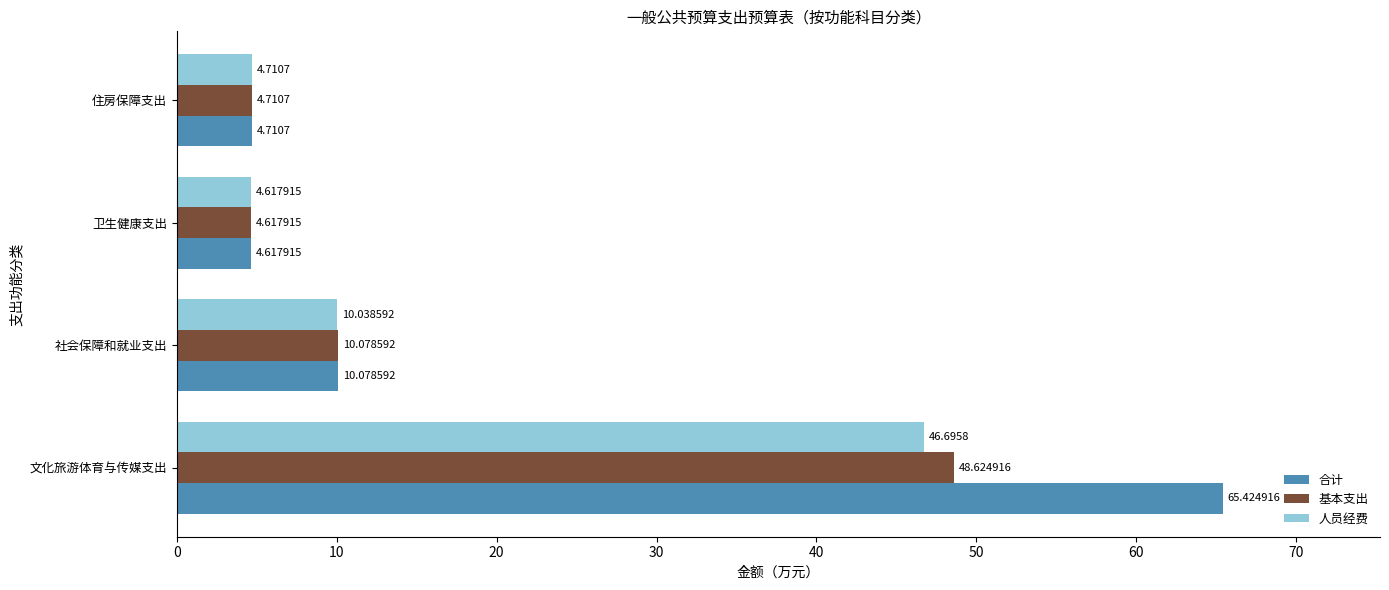

Which series has the largest range (max minus min)?

合计